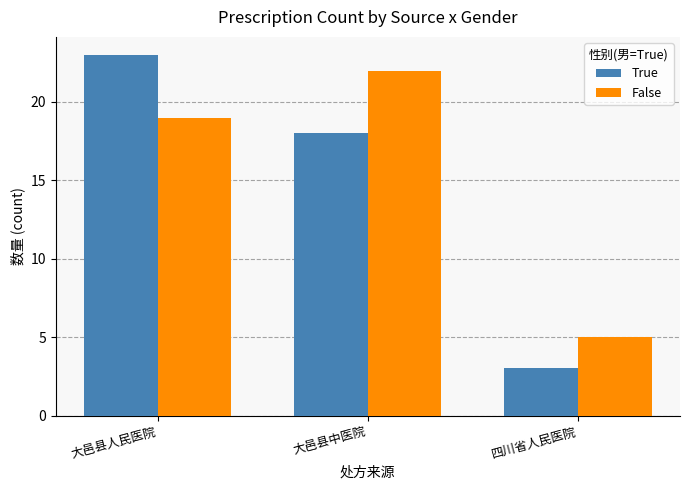

The True series shows 3 at 四川省人民医院. True or false?

True